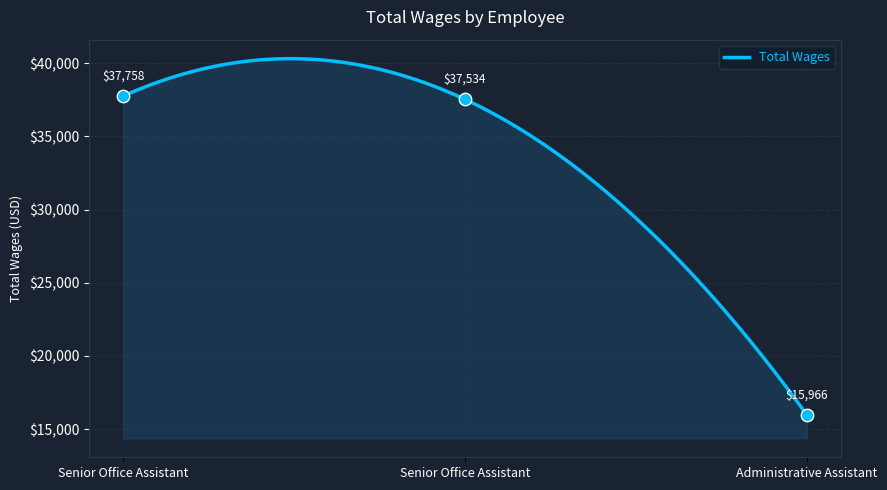

What is the change in value from Senior Office Assistant to Administrative Assistant?

-21792